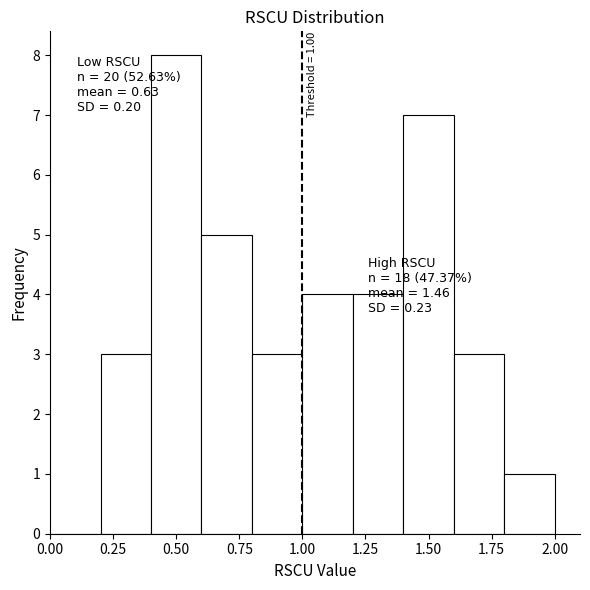

Over which range of the x-axis is the bar tallest?

0.4 to 0.6